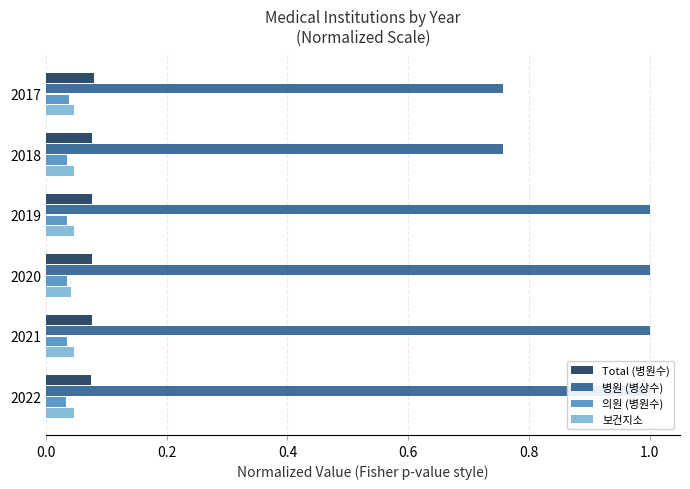

Is it true that Total (병원수) equals 0.1 at 0.0?

True